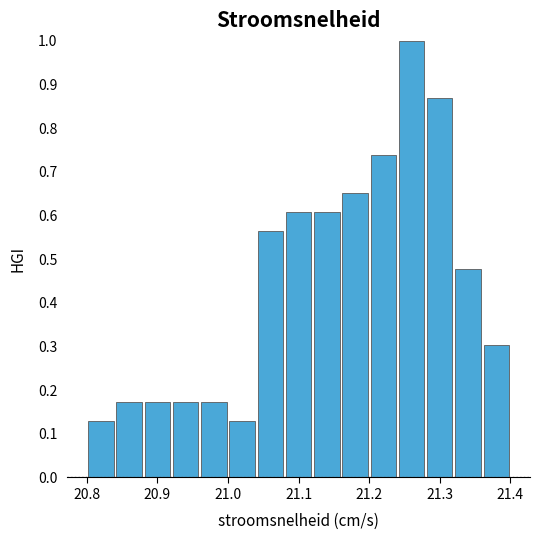

What is the height of the bar covering 20.96 to 21.00 on the x-axis? The values are not printed on the chart, so give them approximately, as read against the axis.

0.17